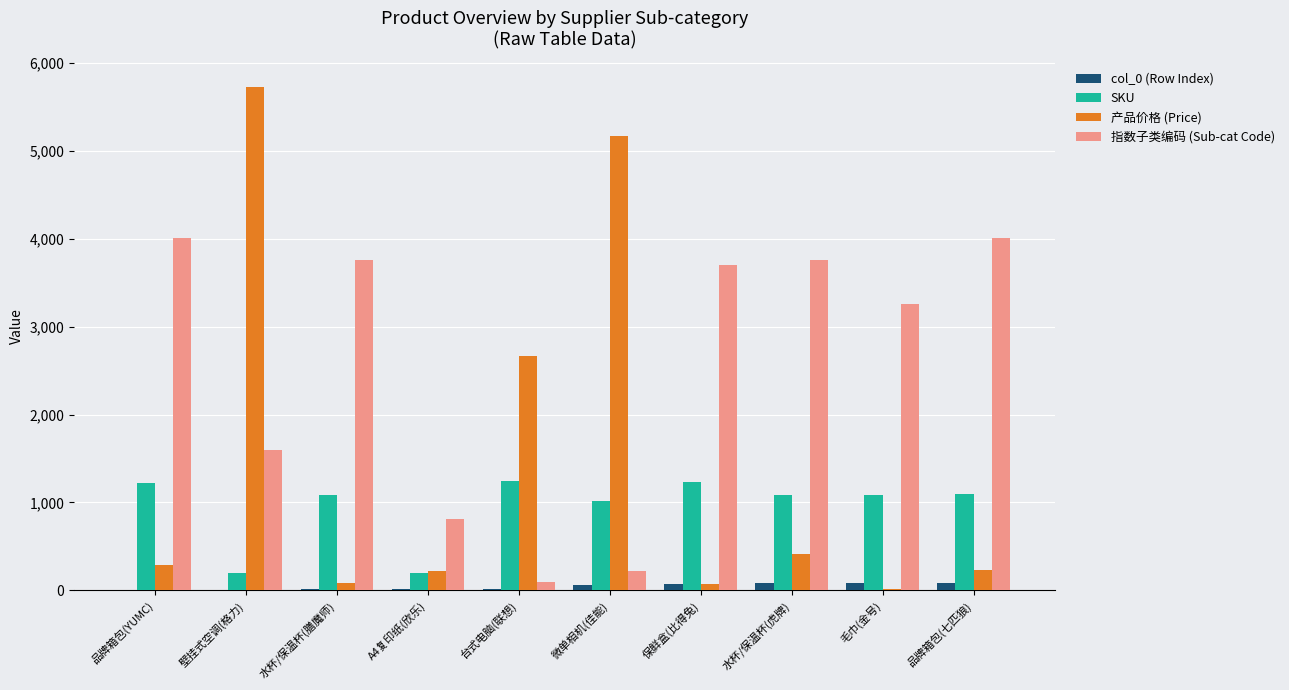

At which label is 指数子类编码 (Sub-cat Code) closest to 2052?

壁挂式空调(格力)